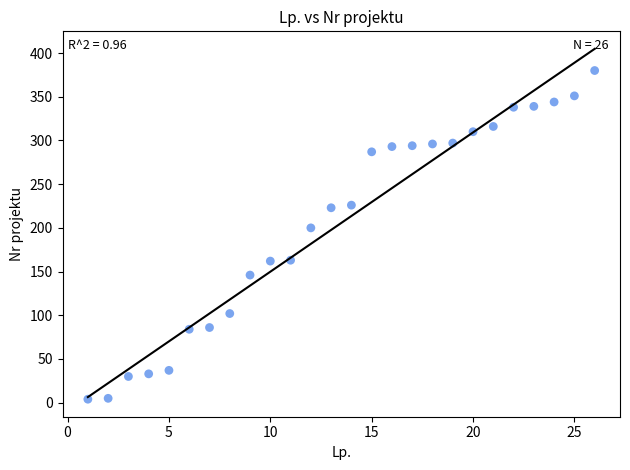

What is the range of Y values (max minus min)?

376